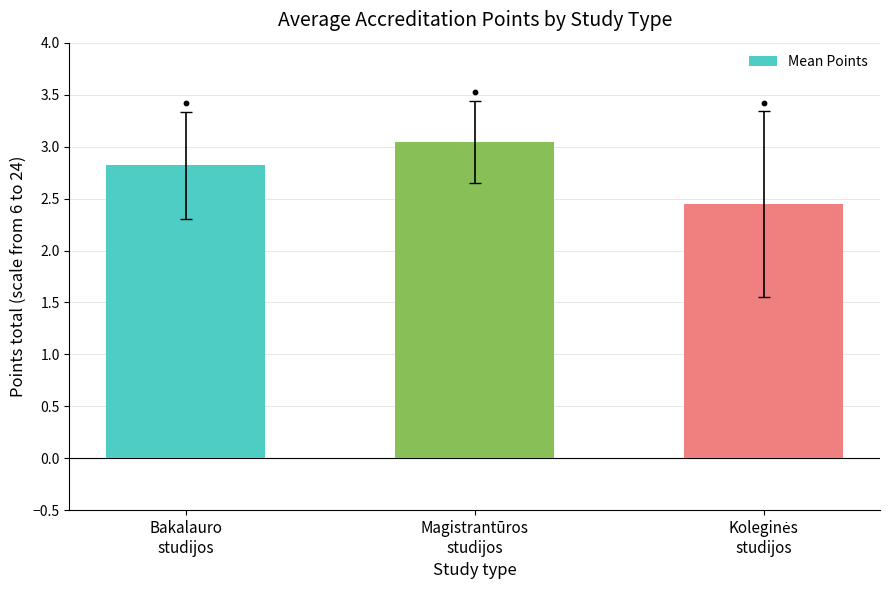

What is the ratio of the value at Magistrantūros
studijos to the value at Bakalauro
studijos?

1.1